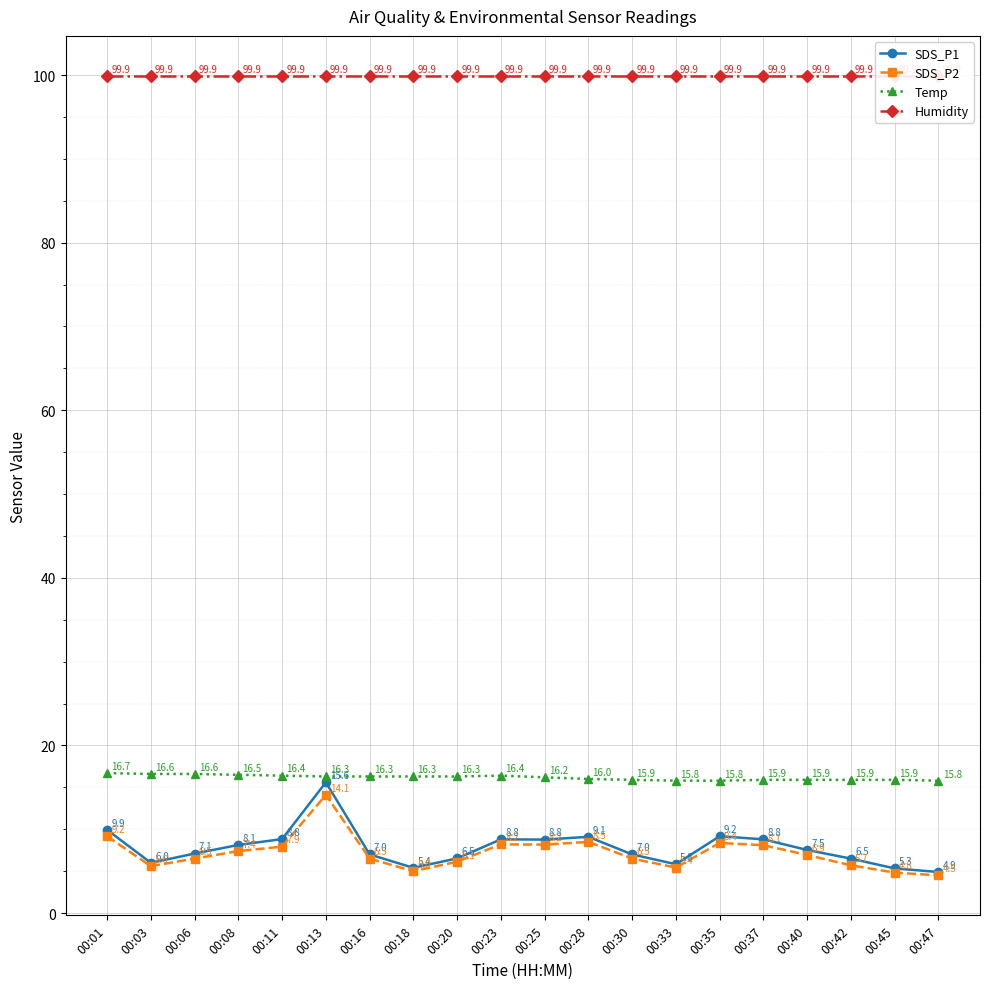

Where is SDS_P2 nearest to the value 9?

00:01